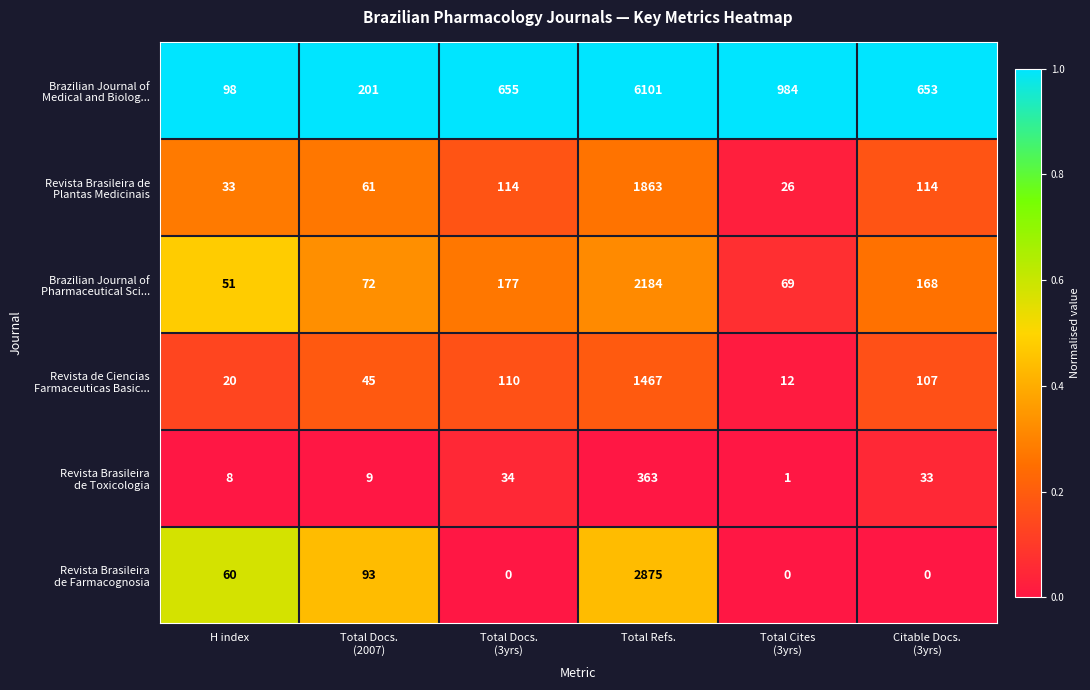

How many distinct data groups are displayed?

6